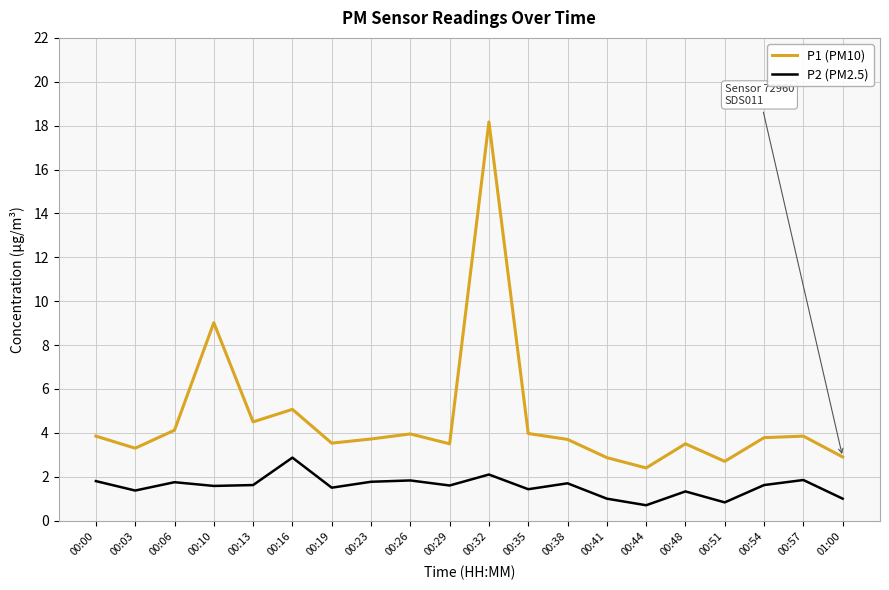

How many lines are shown in the chart?

2